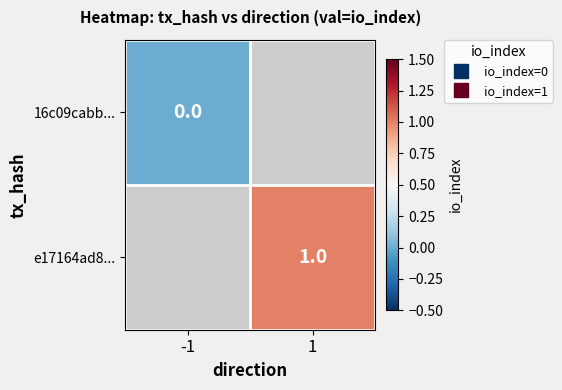

List the labels in order of 16c09cabb... value, largest first.

-1, 1